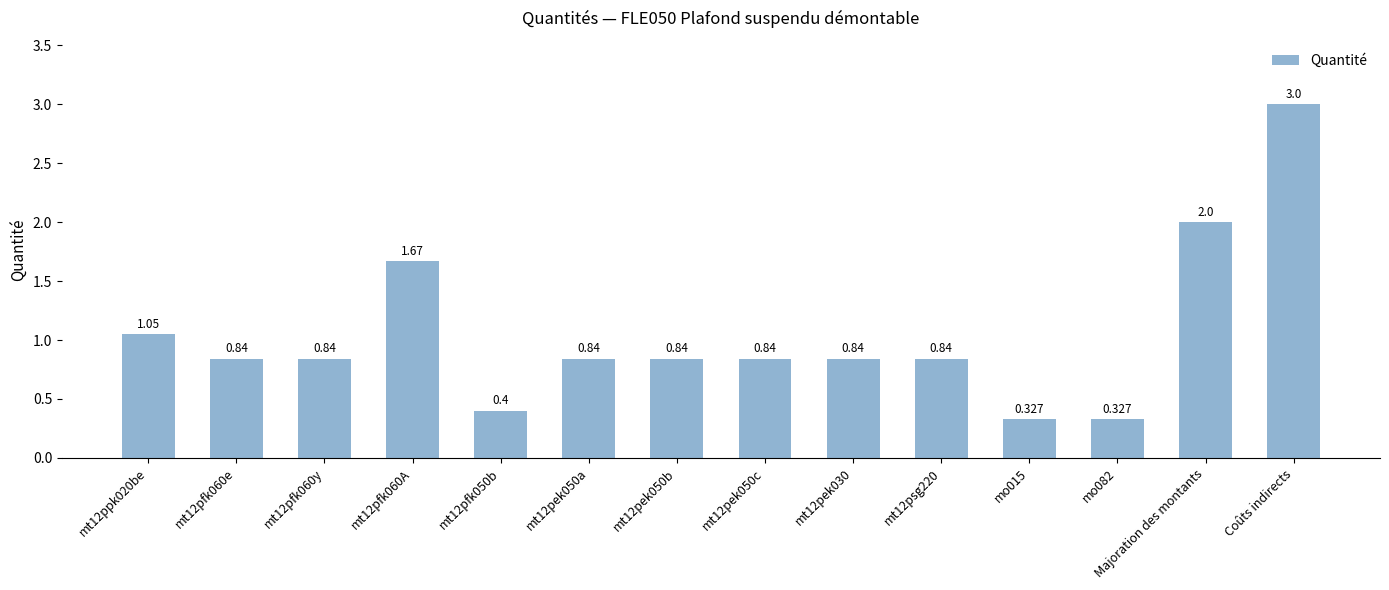

At which category does the chart reach its peak across all series?

Coûts indirects